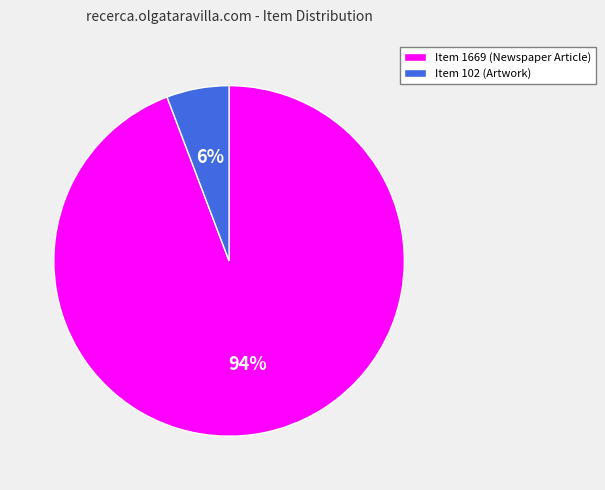

To the nearest percent, what portion does Item 102 represent?

6%